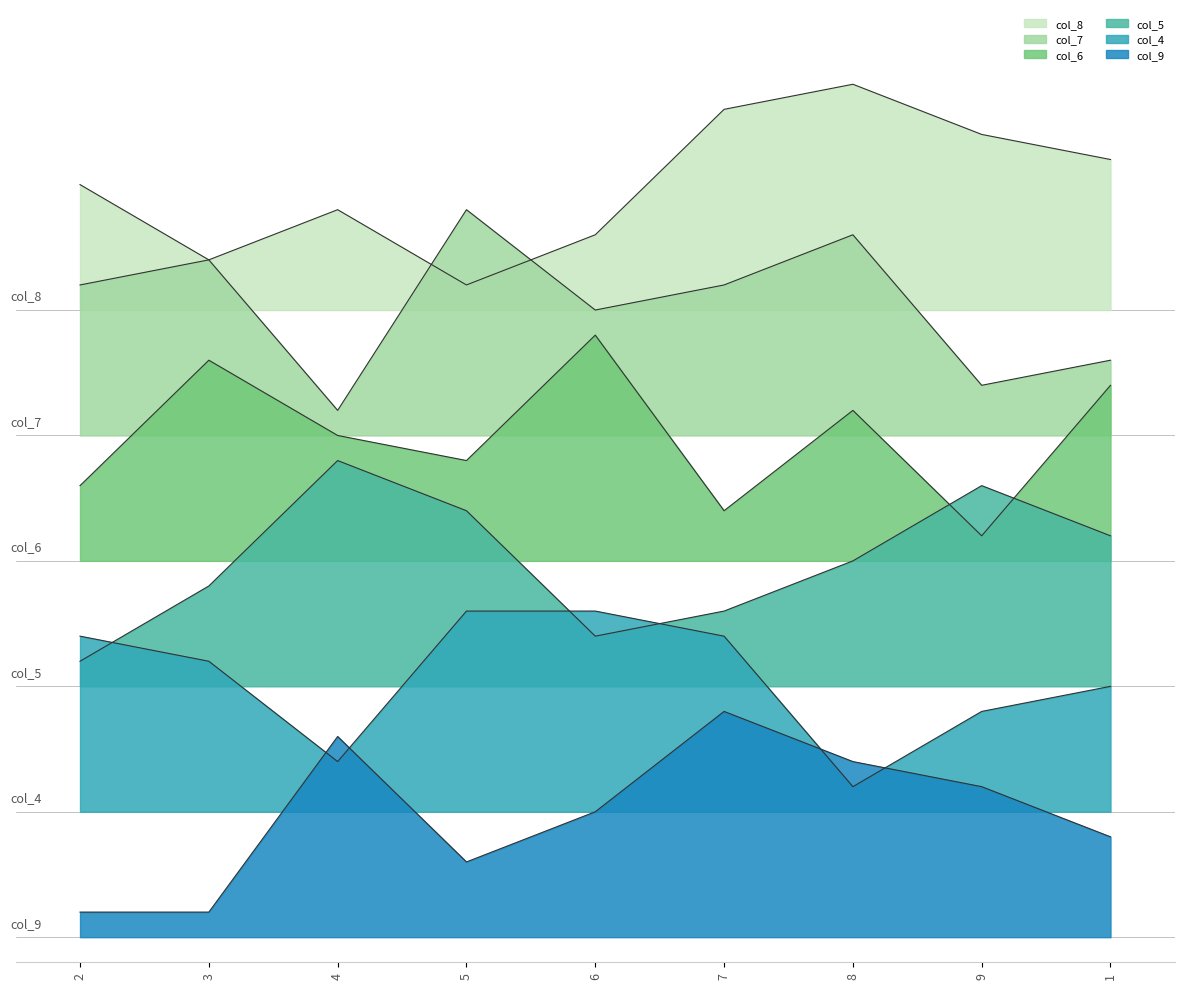

How many categories are shown in the chart?

9